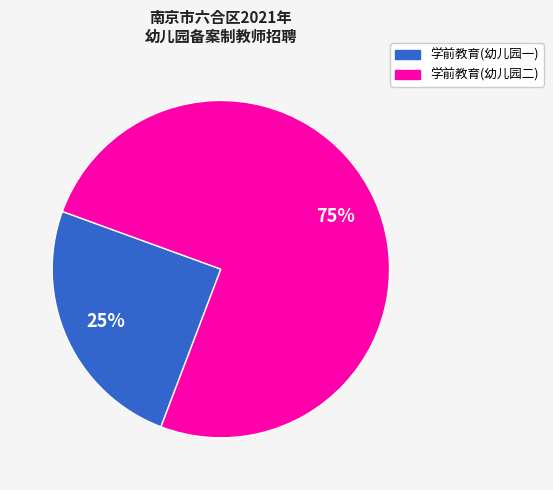

To the nearest percent, what percentage of the pie is 学前教育(幼儿园二)?

75%